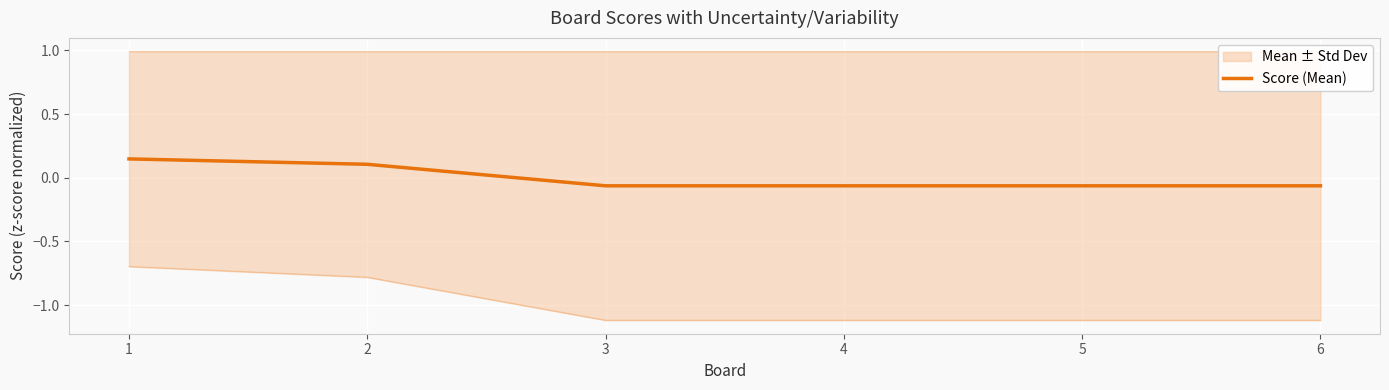

Rank the categories by value from lowest to highest.

3, 4, 5, 6, 2, 1